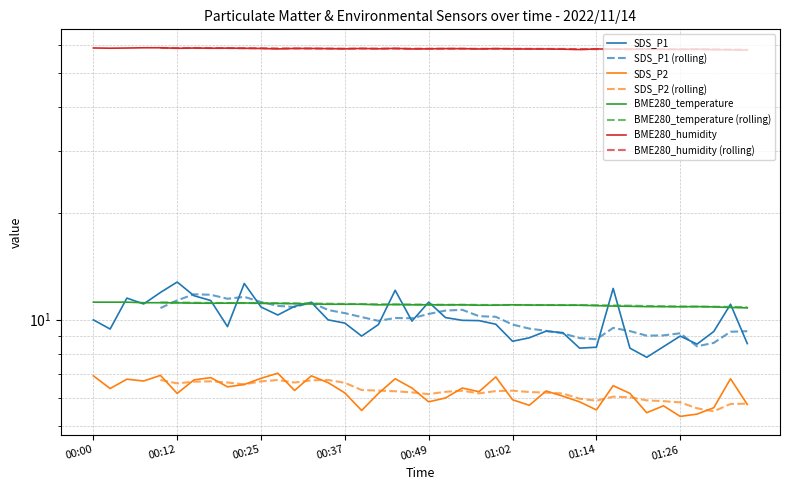

Which series changed the most between 00:10 and 01:09?

SDS_P1